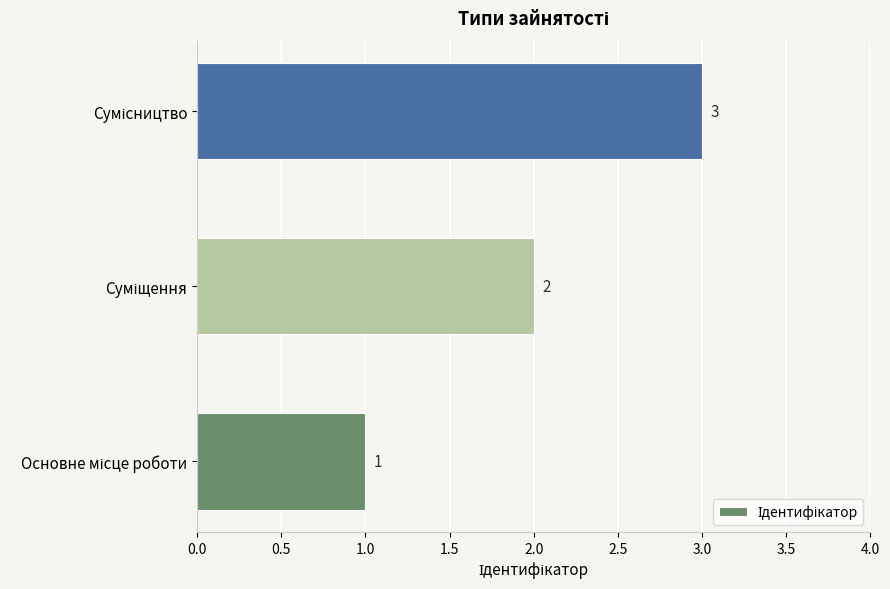

Count the values in the range 1 to 3.

3